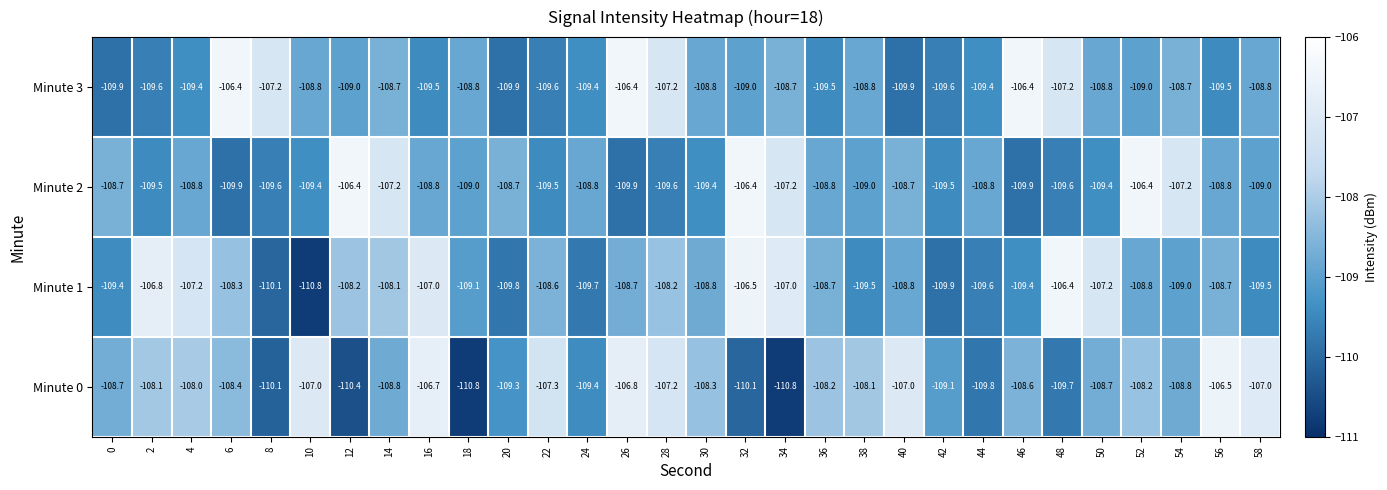

How many data points does each series have?

30